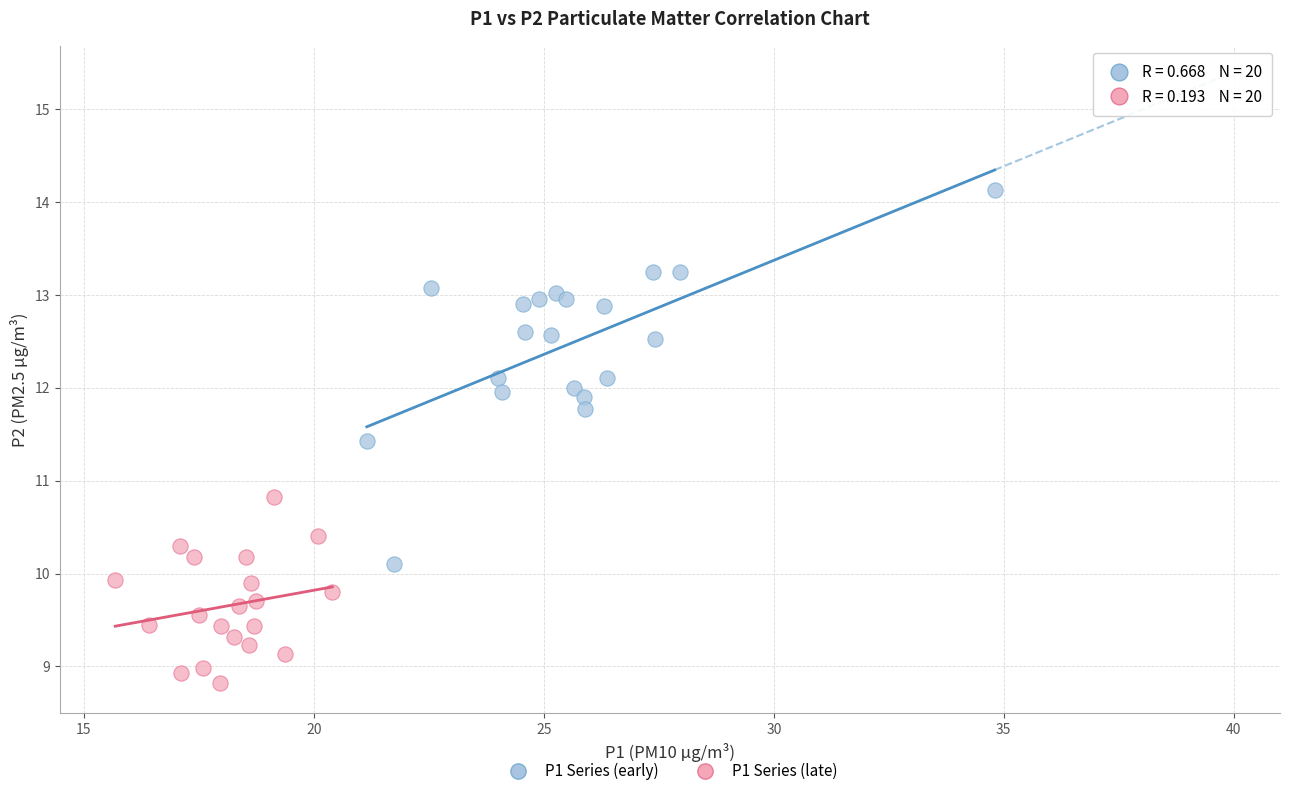

Which series reaches the maximum Y coordinate?

P1 Series (early)